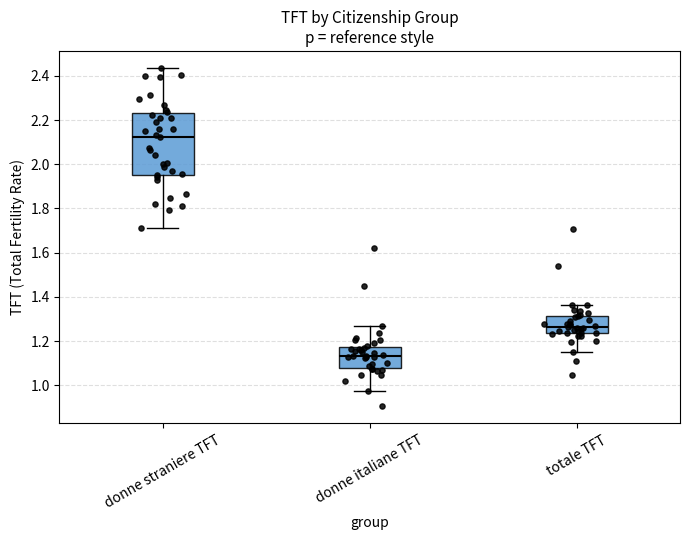

Where does the lower whisker of the box for donne italiane TFT end on the y-axis? The values are not printed on the chart, so give them approximately, as read against the axis.

0.98